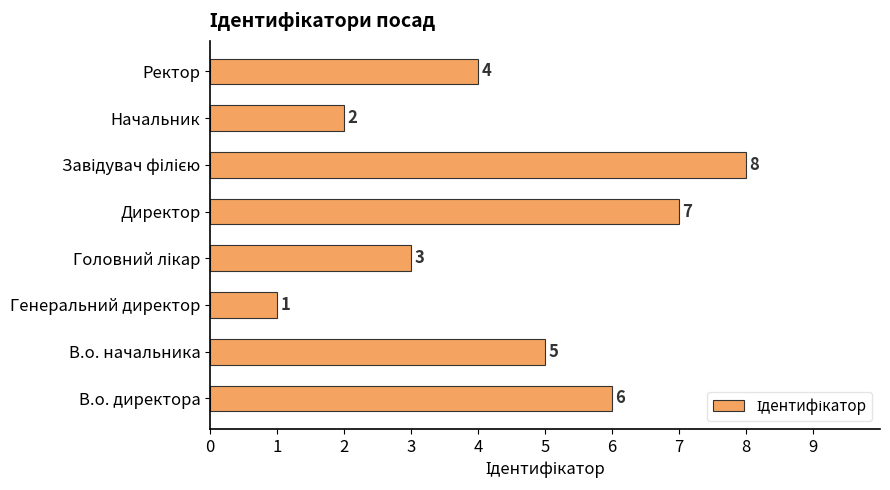

The value at Ректор is 6. True or false?

False